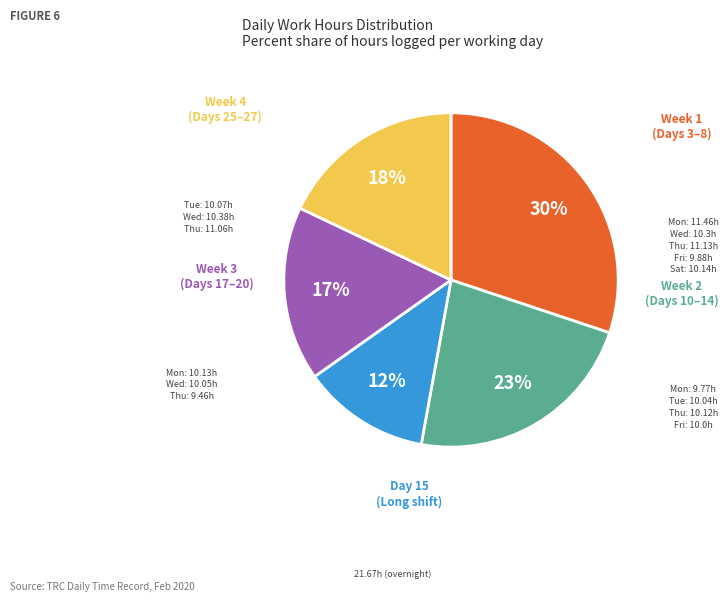

Is there any slice that represents more than half of the pie?

No